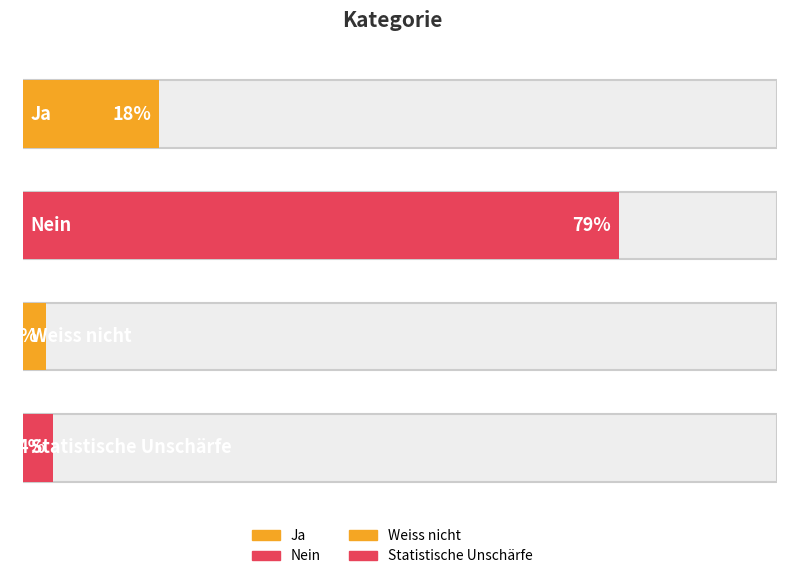

What is the average value?

26